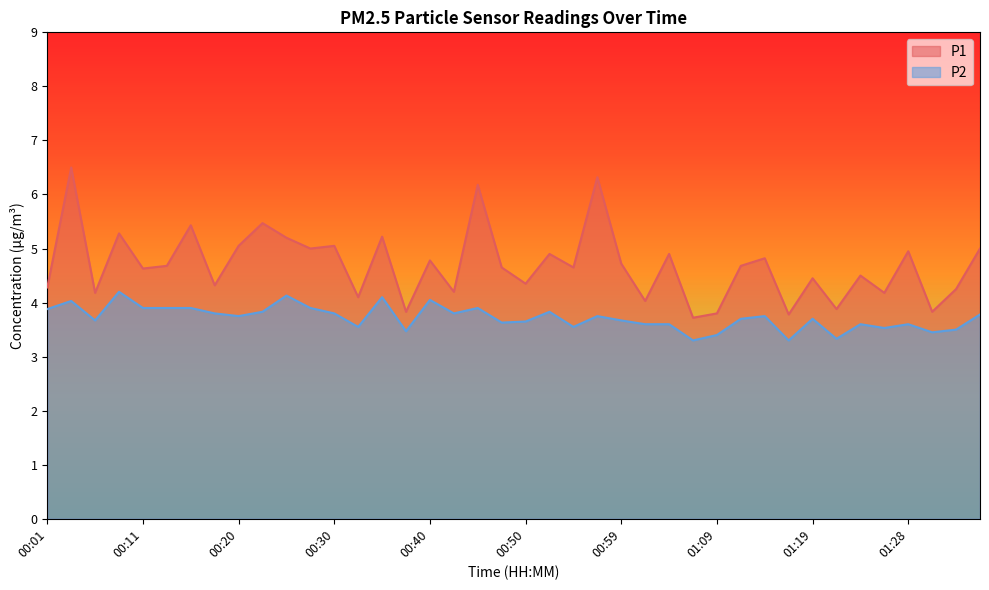

How many values in the P1 series are below 4?

6